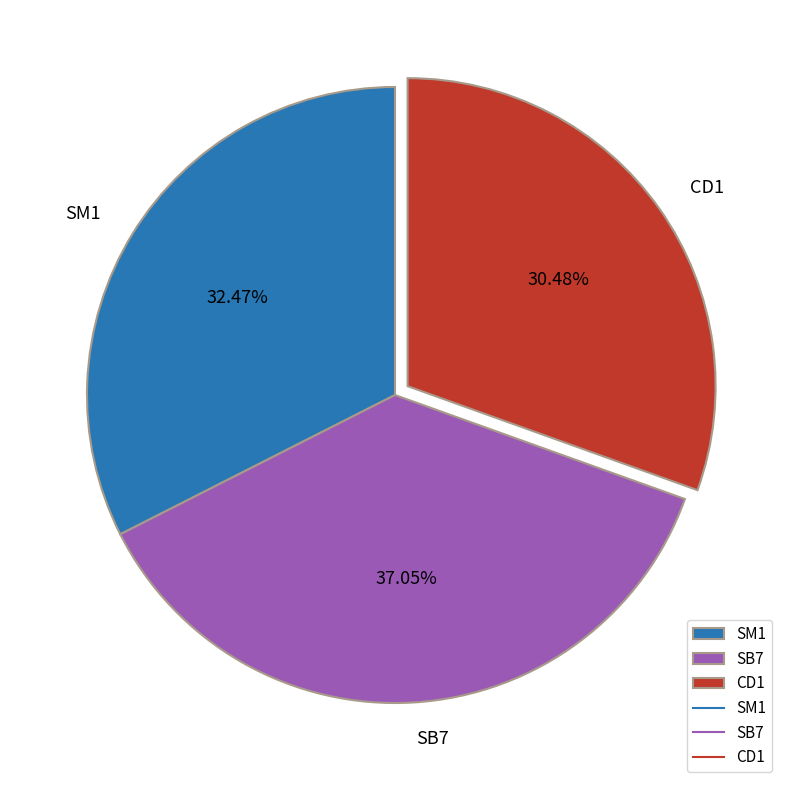

Is it true that SM1 is 41% of the pie?

False